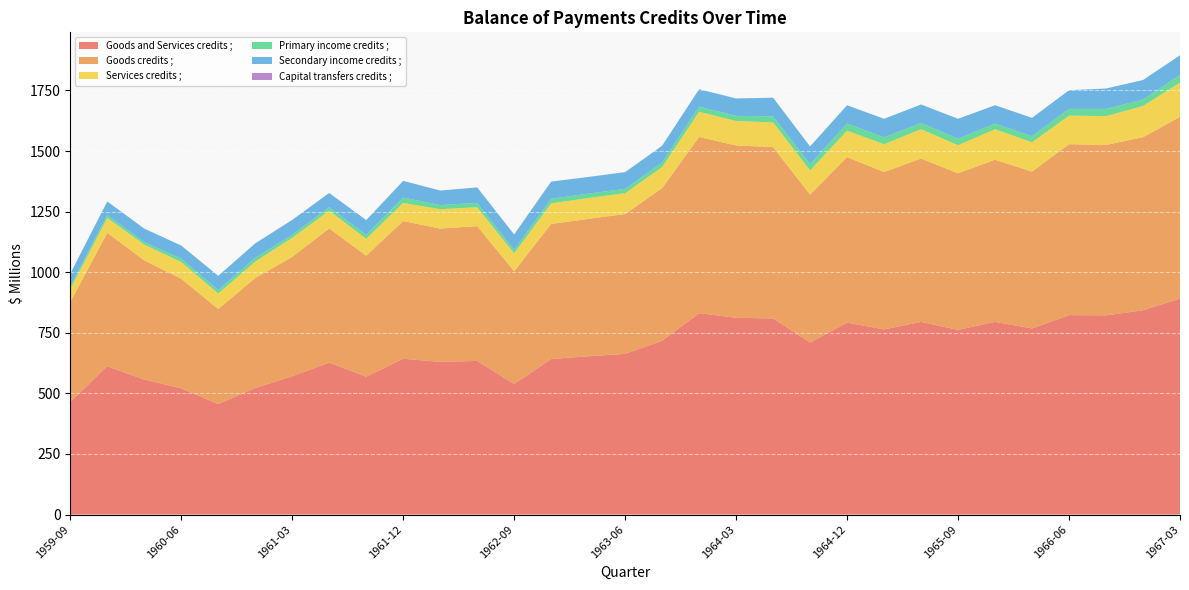

Reading left to right, extract all data points from this chart.

Goods and Services credits ;: 1959-09=465	1959-12=612	1960-03=557	1960-06=521	1960-09=456	1960-12=522	1961-03=571	1961-06=627	1961-09=569	1961-12=643	1962-03=630	1962-06=634	1962-09=539	1962-12=642	1963-03=653	1963-06=663	1963-09=717	1963-12=831	1964-03=812	1964-06=809	1964-09=710	1964-12=792	1965-03=764	1965-06=795	1965-09=762	1965-12=795	1966-03=768	1966-06=823	1966-09=822	1966-12=843	1967-03=891
Goods credits ;: 1959-09=412	1959-12=550	1960-03=492	1960-06=452	1960-09=392	1960-12=454	1961-03=492	1961-06=554	1961-09=499	1961-12=568	1962-03=550	1962-06=556	1962-09=465	1962-12=557	1963-03=567	1963-06=577	1963-09=630	1963-12=727	1964-03=711	1964-06=707	1964-09=610	1964-12=683	1965-03=649	1965-06=674	1965-09=646	1965-12=669	1966-03=647	1966-06=705	1966-09=703	1966-12=714	1967-03=750
Services credits ;: 1959-09=53	1959-12=62	1960-03=65	1960-06=69	1960-09=64	1960-12=68	1961-03=79	1961-06=73	1961-09=70	1961-12=75	1962-03=80	1962-06=78	1962-09=74	1962-12=85	1963-03=86	1963-06=86	1963-09=87	1963-12=104	1964-03=101	1964-06=102	1964-09=100	1964-12=109	1965-03=115	1965-06=121	1965-09=116	1965-12=126	1966-03=121	1966-06=118	1966-09=119	1966-12=129	1967-03=141
Primary income credits ;: 1959-09=11	1959-12=12	1960-03=10	1960-06=14	1960-09=14	1960-12=15	1961-03=12	1961-06=14	1961-09=16	1961-12=22	1962-03=17	1962-06=18	1962-09=14	1962-12=19	1963-03=18	1963-06=18	1963-09=18	1963-12=21	1964-03=21	1964-06=25	1964-09=26	1964-12=30	1965-03=28	1965-06=26	1965-09=27	1965-12=23	1966-03=25	1966-06=28	1966-09=30	1966-12=26	1967-03=32
Secondary income credits ;: 1959-09=53	1959-12=56	1960-03=56	1960-06=54	1960-09=59	1960-12=60	1961-03=62	1961-06=59	1961-09=61	1961-12=69	1962-03=60	1962-06=64	1962-09=64	1962-12=71	1963-03=69	1963-06=69	1963-09=70	1963-12=72	1964-03=72	1964-06=77	1964-09=73	1964-12=75	1965-03=77	1965-06=76	1965-09=82	1965-12=76	1966-03=76	1966-06=77	1966-09=84	1966-12=81	1967-03=81
Capital transfers credits ;: 1959-09=0	1959-12=0	1960-03=0	1960-06=0	1960-09=0	1960-12=0	1961-03=0	1961-06=0	1961-09=0	1961-12=0	1962-03=0	1962-06=0	1962-09=0	1962-12=0	1963-03=0	1963-06=0	1963-09=0	1963-12=0	1964-03=0	1964-06=0	1964-09=0	1964-12=0	1965-03=0	1965-06=0	1965-09=0	1965-12=0	1966-03=0	1966-06=0	1966-09=0	1966-12=0	1967-03=0